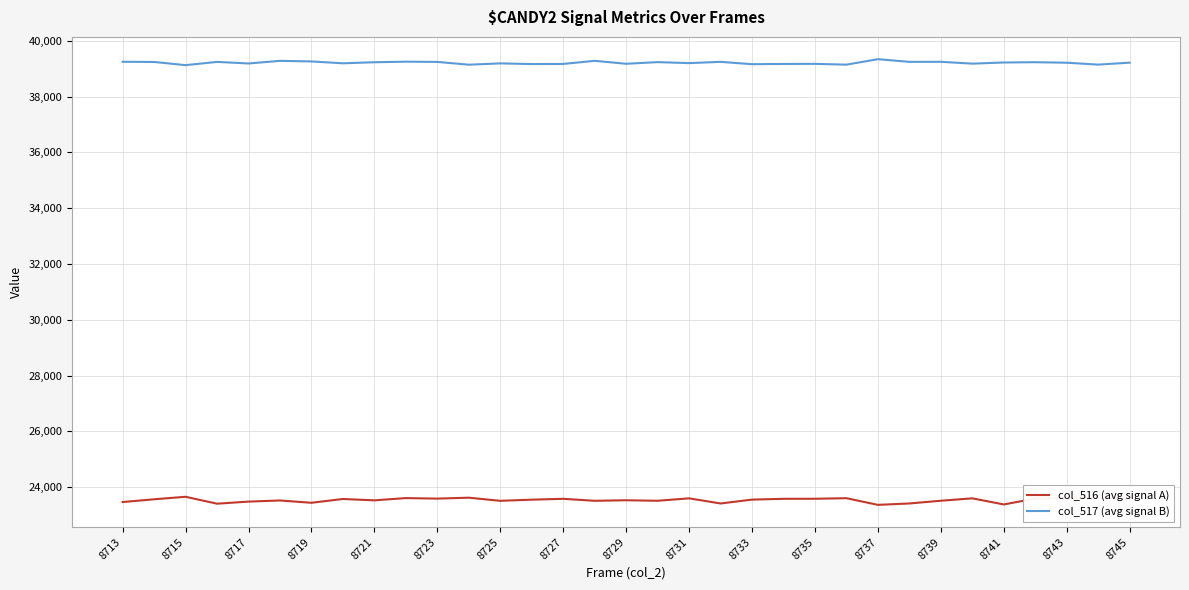

Which series has the largest total across all categories?

col_517 (avg signal B)